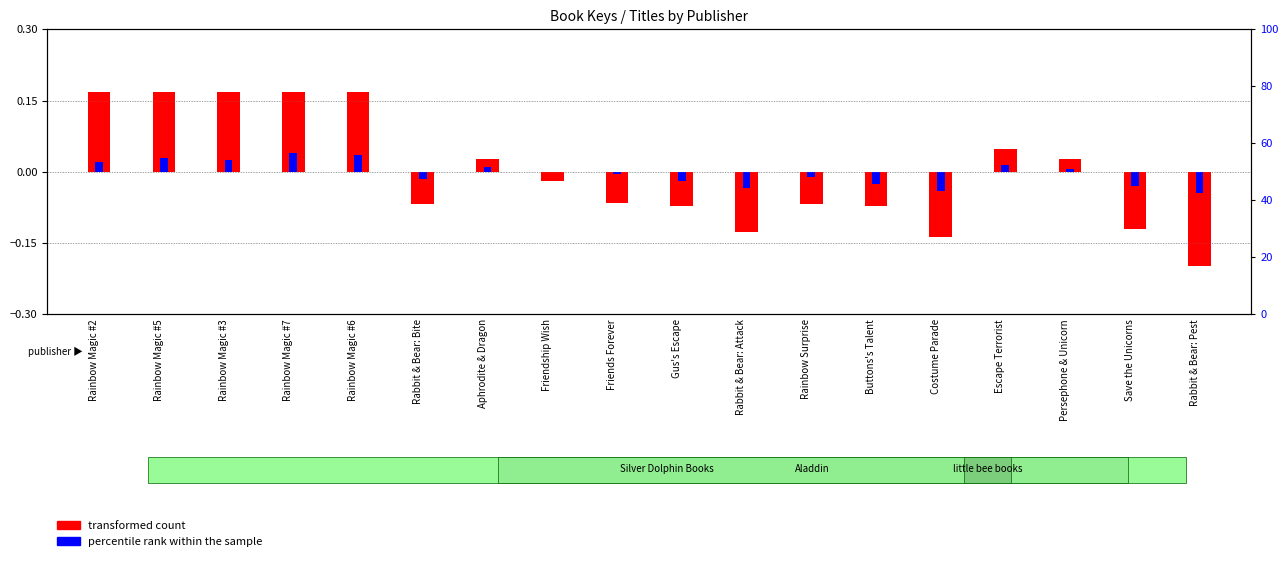

Which series has the widest spread of values?

transformed count